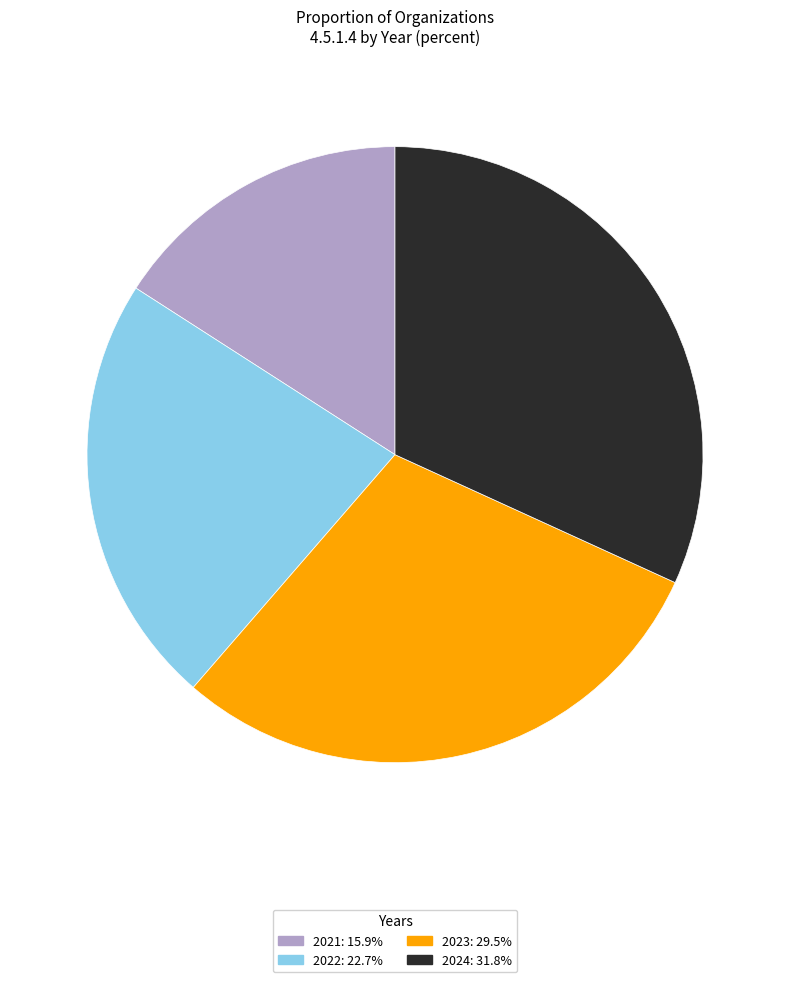

What is the smallest slice in the pie chart?

2021